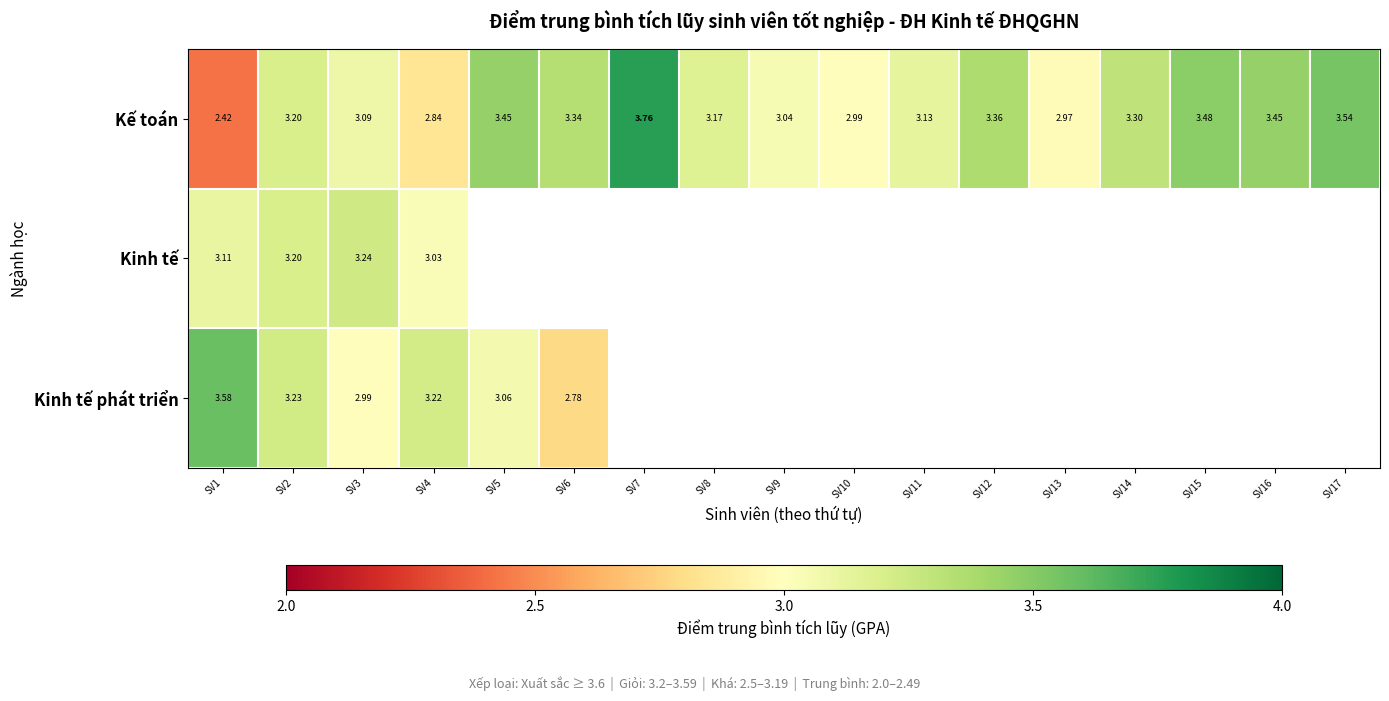

At which category is the sum across all series the highest?

SV2